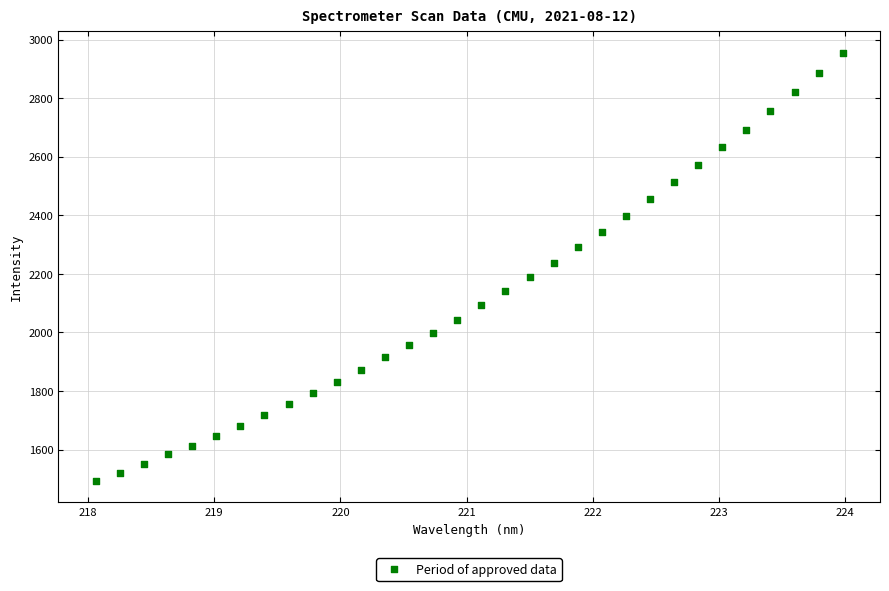

What is the range of X values (max minus min)?

5.9